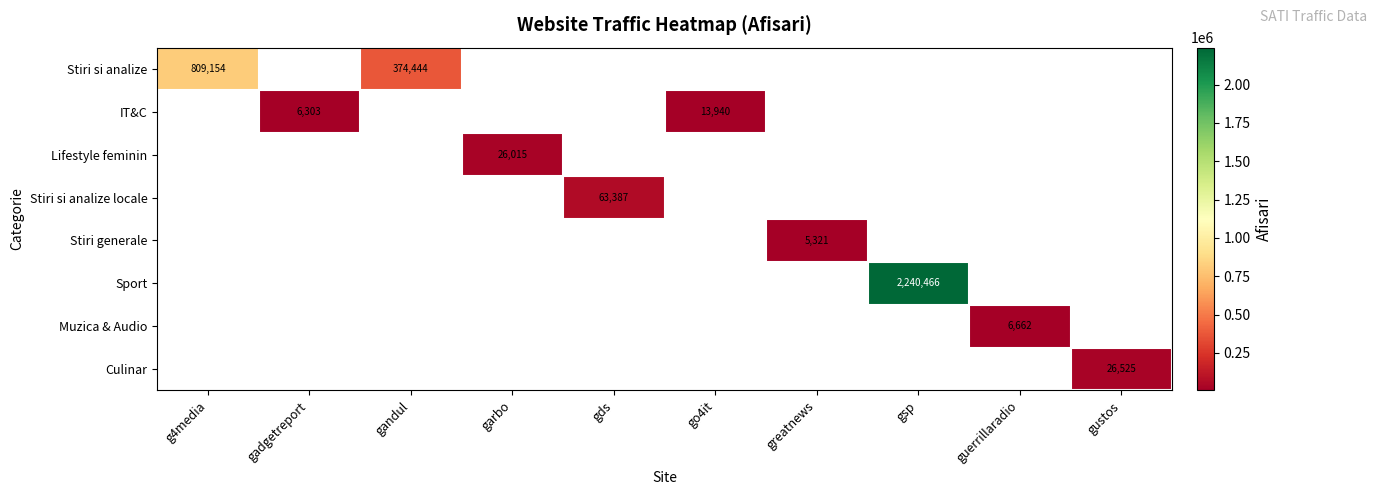

Is it true that Sport equals 2240466 at gsp?

True